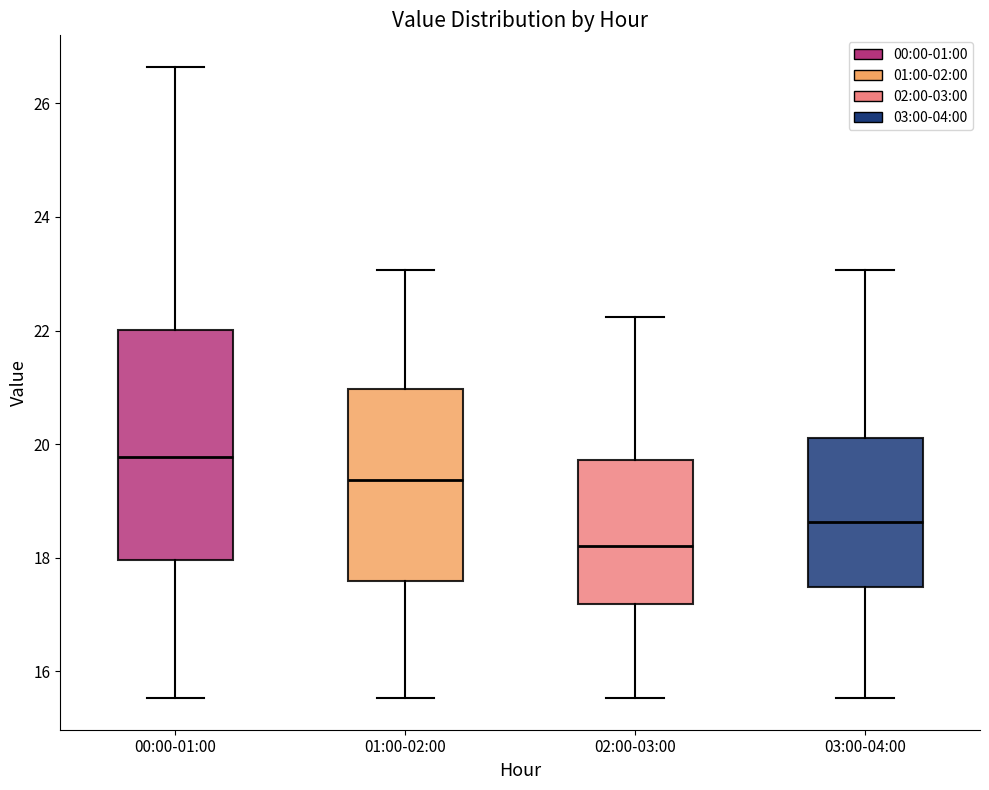

Reading left to right, read every box against the y-axis: the position of its median line, the range the box covers, and the ends of its whiskers. The values are not printed on the chart, so give them approximately, as read against the axis.

00:00-01:00: median 19.8, box 18.0 to 22.0, whiskers 15.6 to 26.6
01:00-02:00: median 19.4, box 17.6 to 21.0, whiskers 15.6 to 23.0
02:00-03:00: median 18.2, box 17.2 to 19.8, whiskers 15.6 to 22.2
03:00-04:00: median 18.6, box 17.4 to 20.2, whiskers 15.6 to 23.0